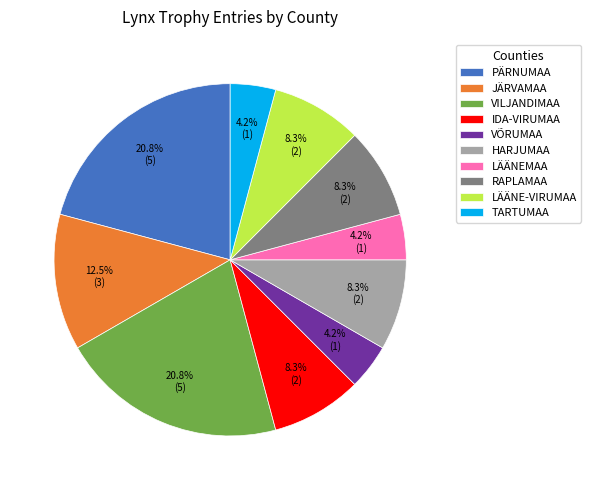

Combined, what portion of the pie is LÄÄNEMAA and PÄRNUMAA?

25.0%